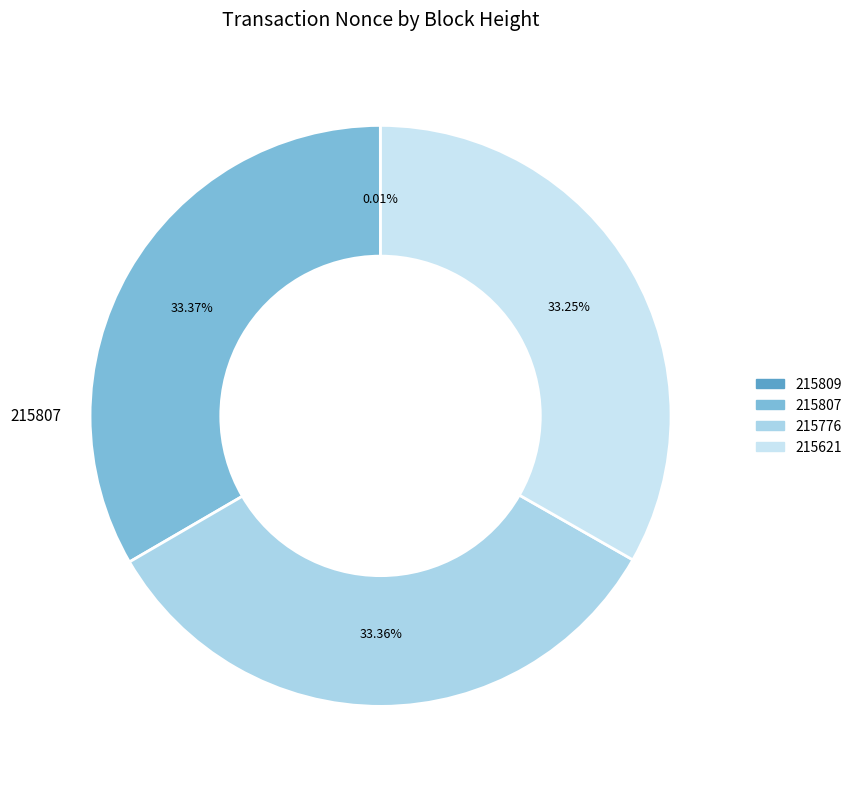

Is it true that 215621 is 33% of the pie?

True